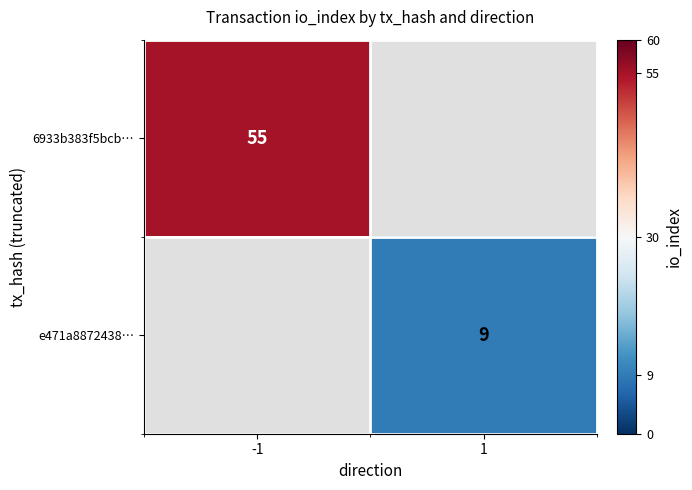

Is it true that e471a8872438… equals 5 at 1?

False